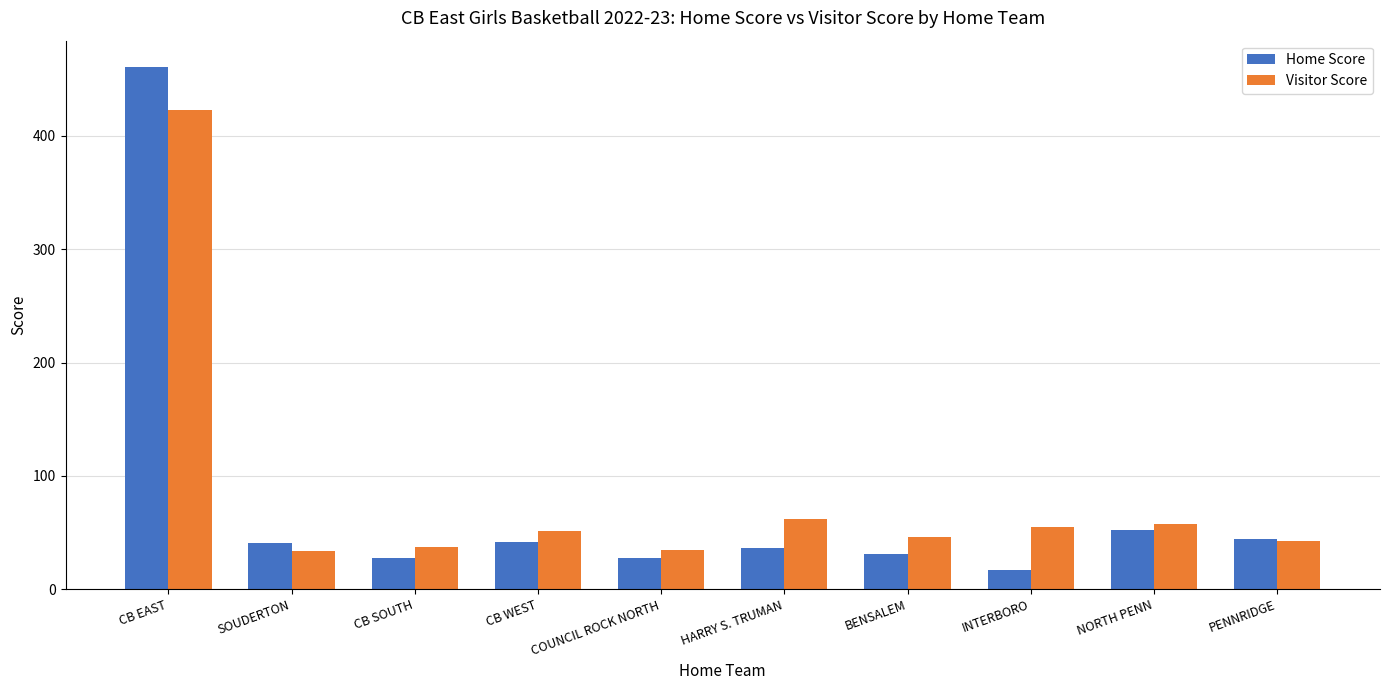

What is the spread (max minus min) of values at SOUDERTON?

7